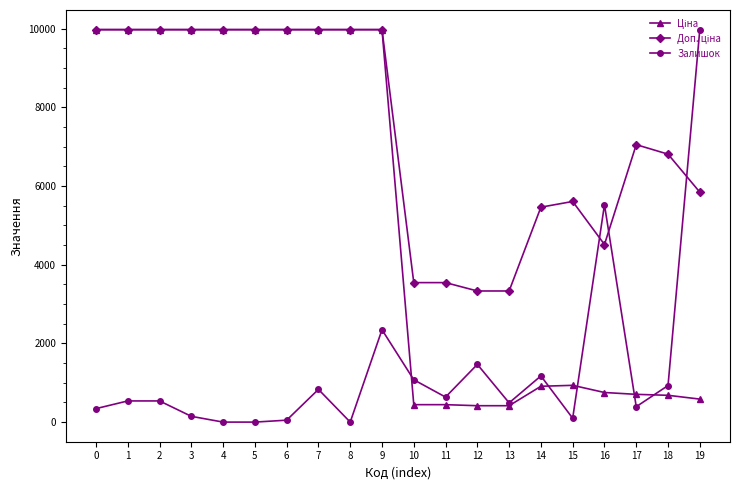

The value of Залишок at 18 is 416.6. True or false?

False